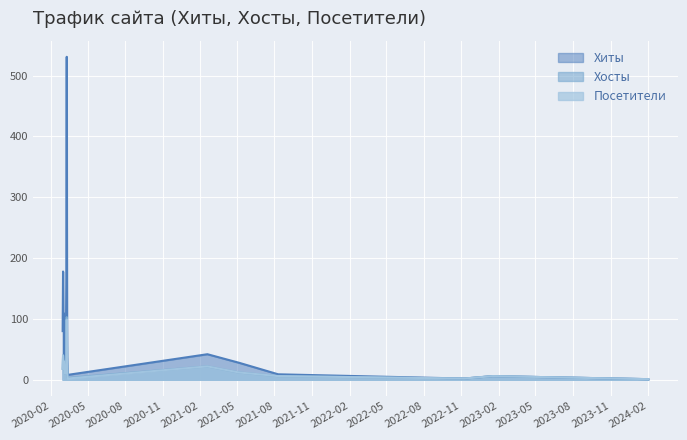

Is it true that Хосты equals 2 at 2022-11-08?

True